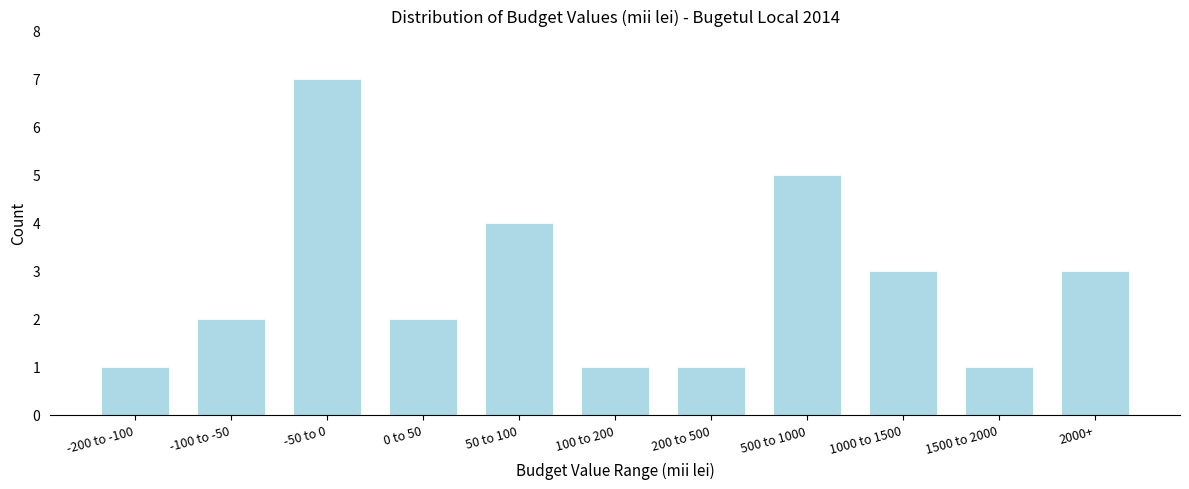

Reading left to right, what are all the values shown in this chart?

-200 to -100=1	-100 to -50=2	-50 to 0=7	0 to 50=2	50 to 100=4	100 to 200=1	200 to 500=1	500 to 1000=5	1000 to 1500=3	1500 to 2000=1	2000+=3